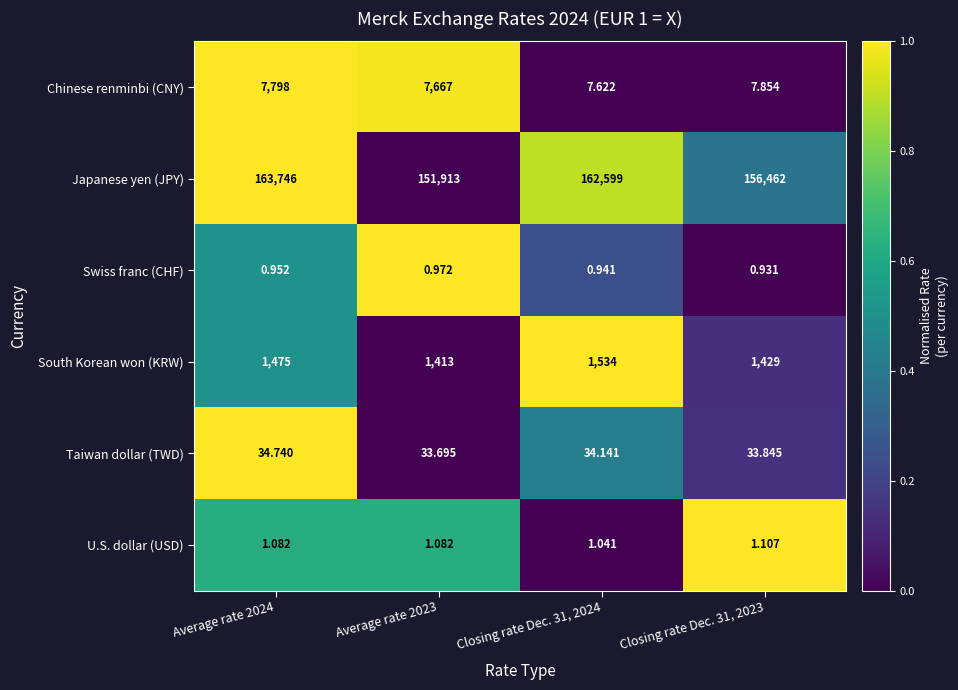

Rank the series at Closing rate Dec. 31, 2023 from lowest to highest value.

Swiss franc (CHF), U.S. dollar (USD), Chinese renminbi (CNY), Taiwan dollar (TWD), South Korean won (KRW), Japanese yen (JPY)